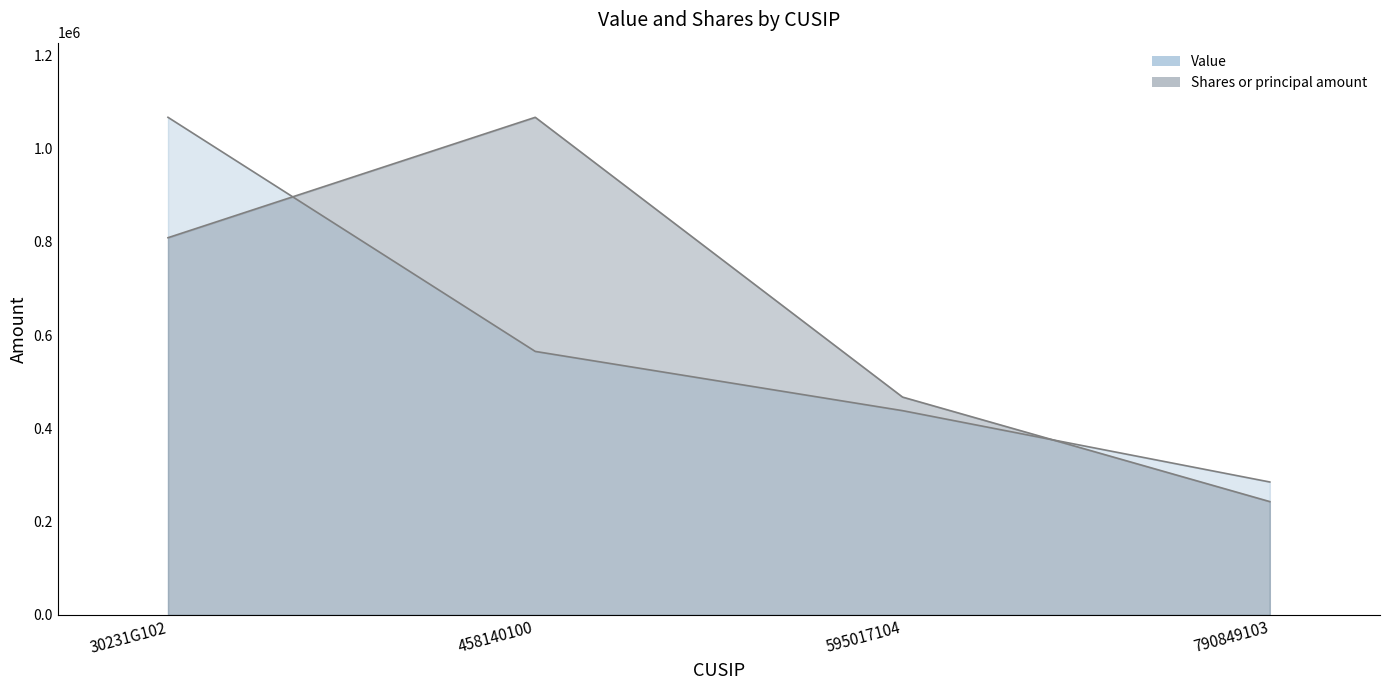

What are all the series names shown in the legend?

Value, Shares or principal amount